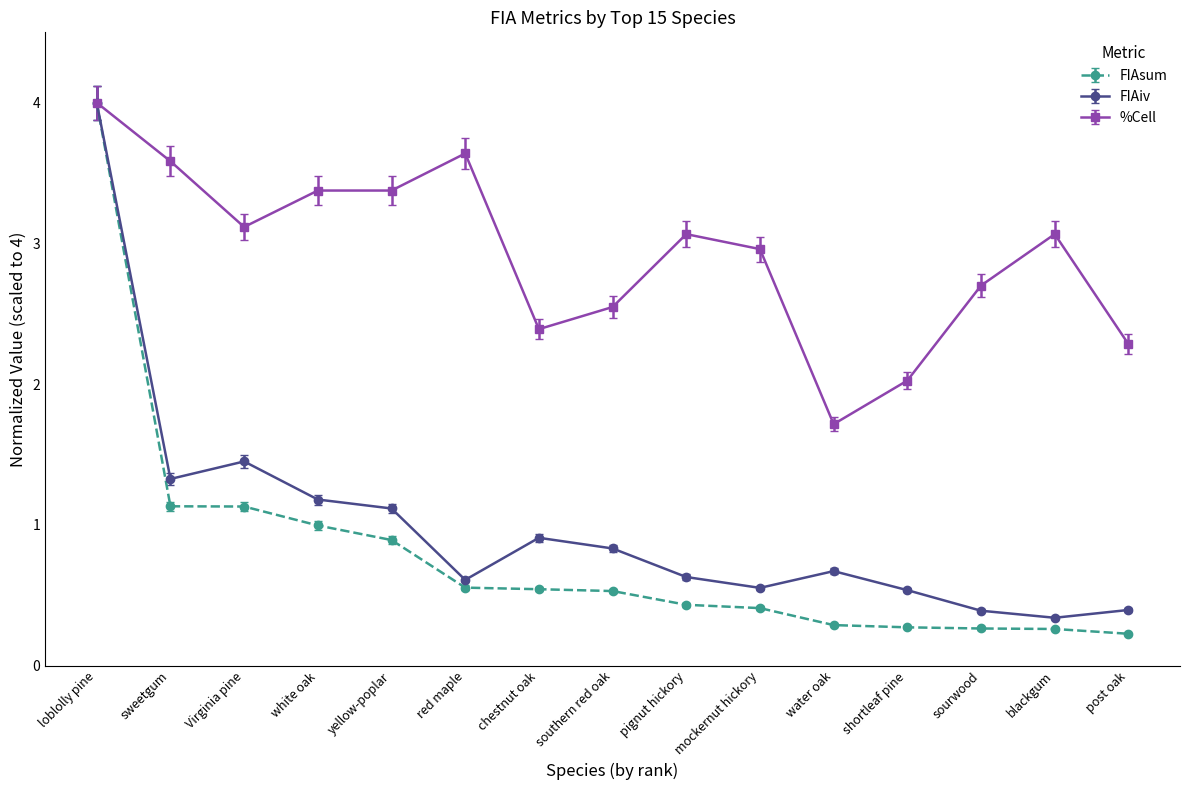

What is the difference between the FIAsum values at sweetgum and pignut hickory?

0.7